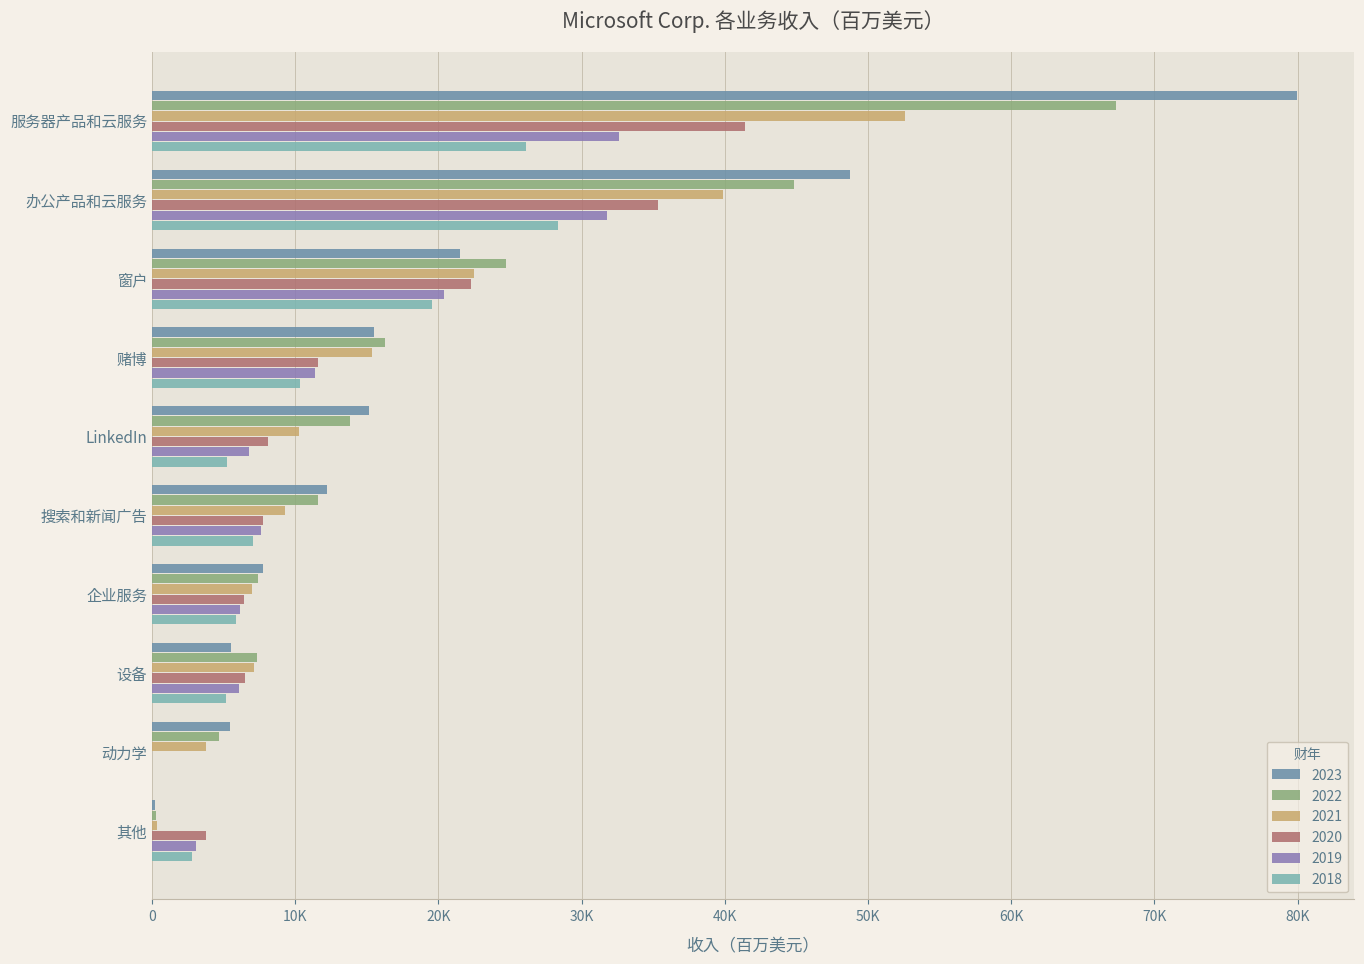

What is the average value of the 2019 series?

12584